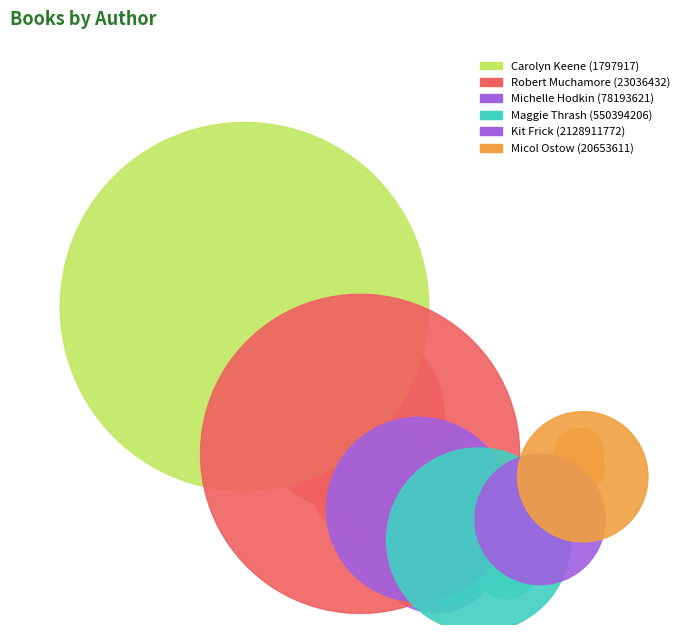

True or false: Micol Ostow (20653611) accounts for 1% of the total.

False